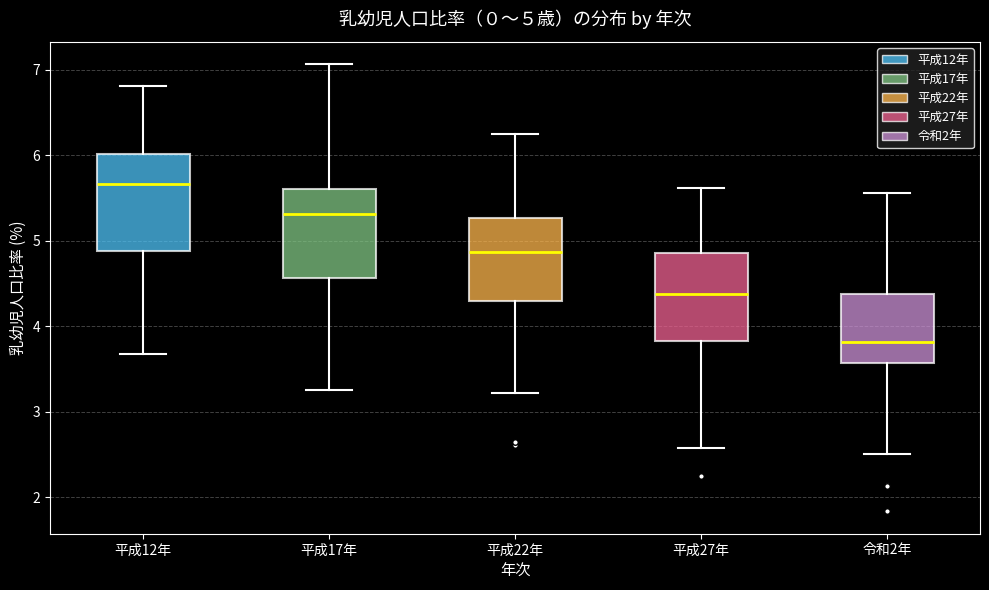

Which box has the highest median line?

平成12年